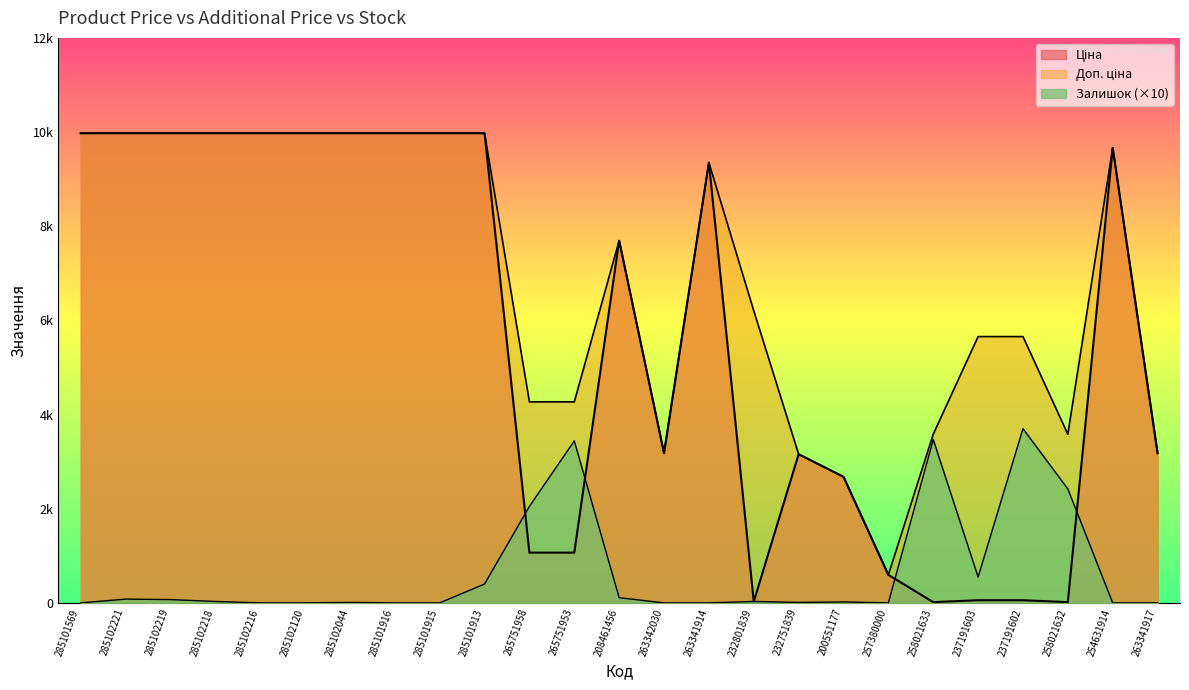

At which category does Доп. ціна reach its first local valley?

263342030